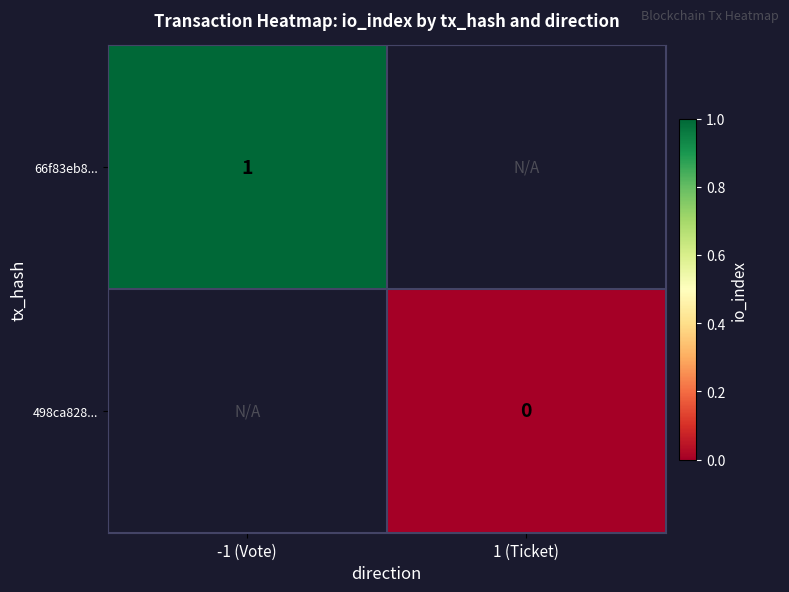

At which label is 66f83eb8... closest to 1?

-1 (Vote)